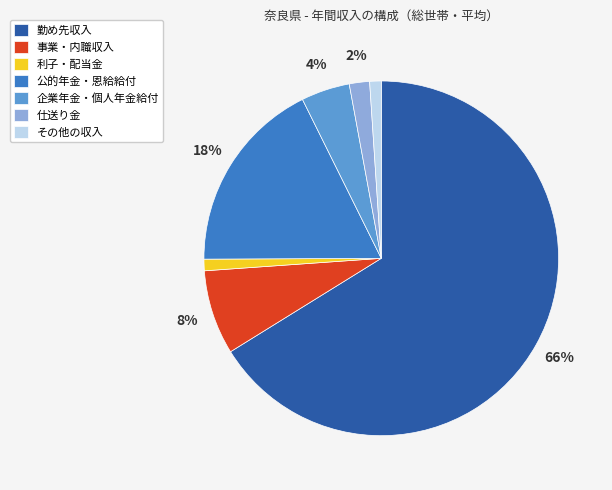

The 事業・内職収入 slice represents 14% of the pie. True or false?

False